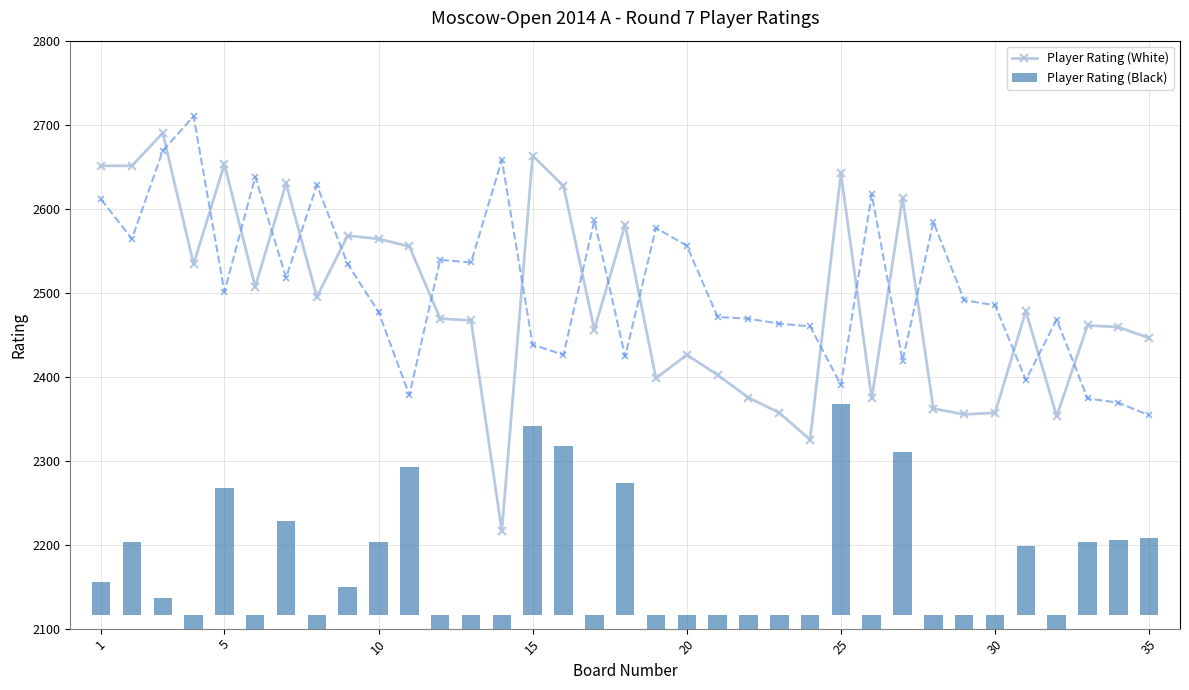

How many values in Player Rating (Black) are below zero?

18